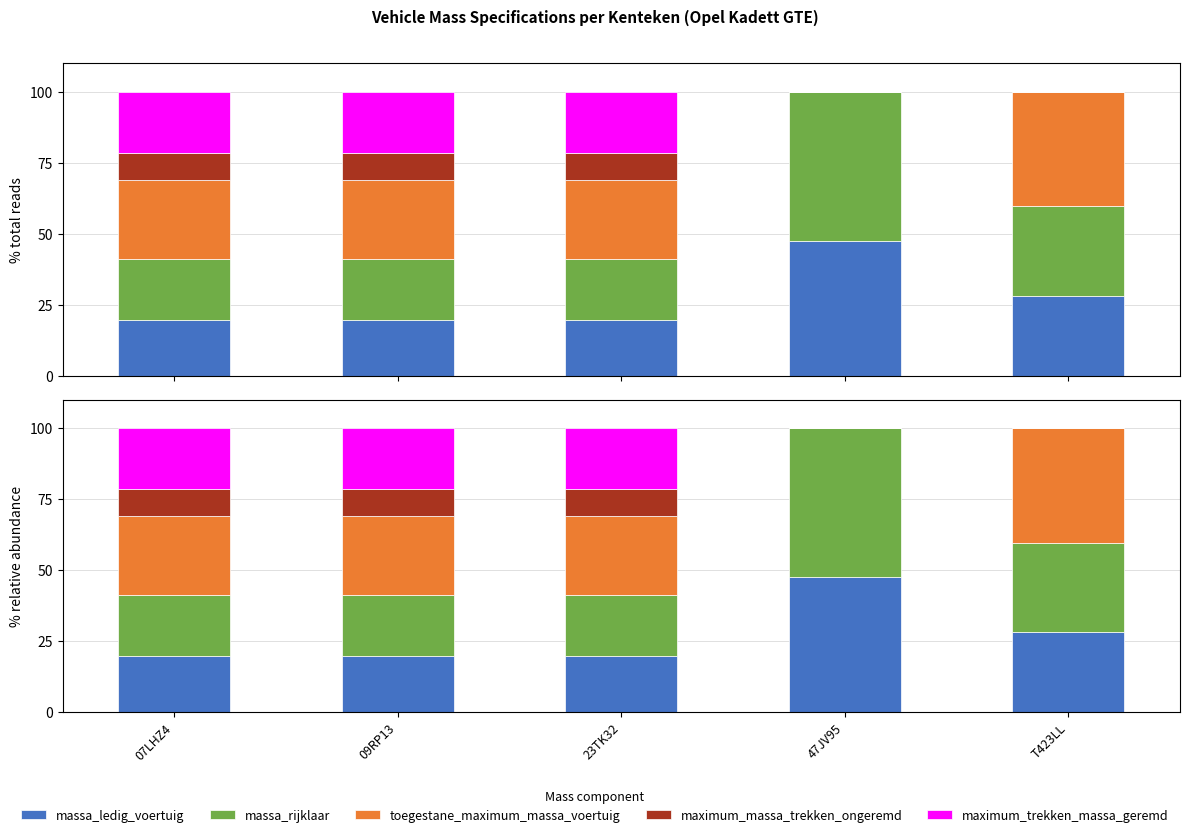

The value of massa_rijklaar at T423LL is 31.4. True or false?

True